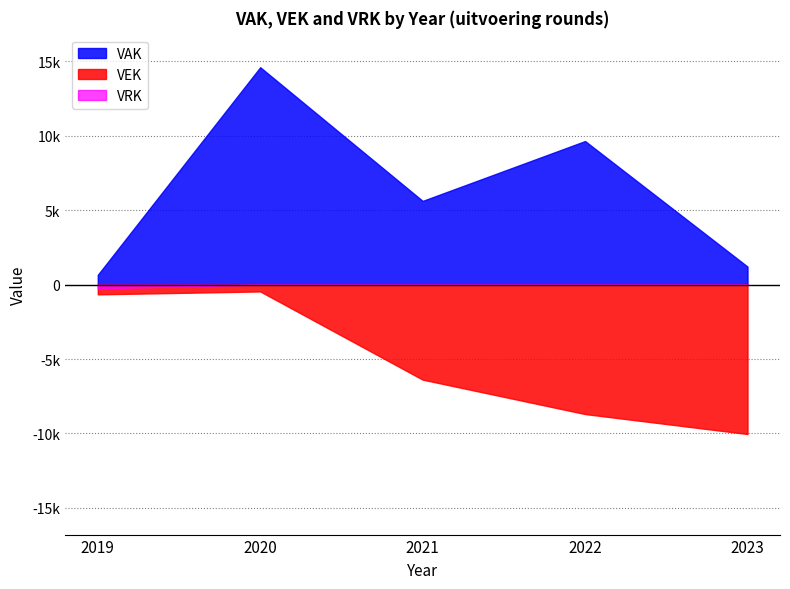

Which series has the largest total across all categories?

VAK